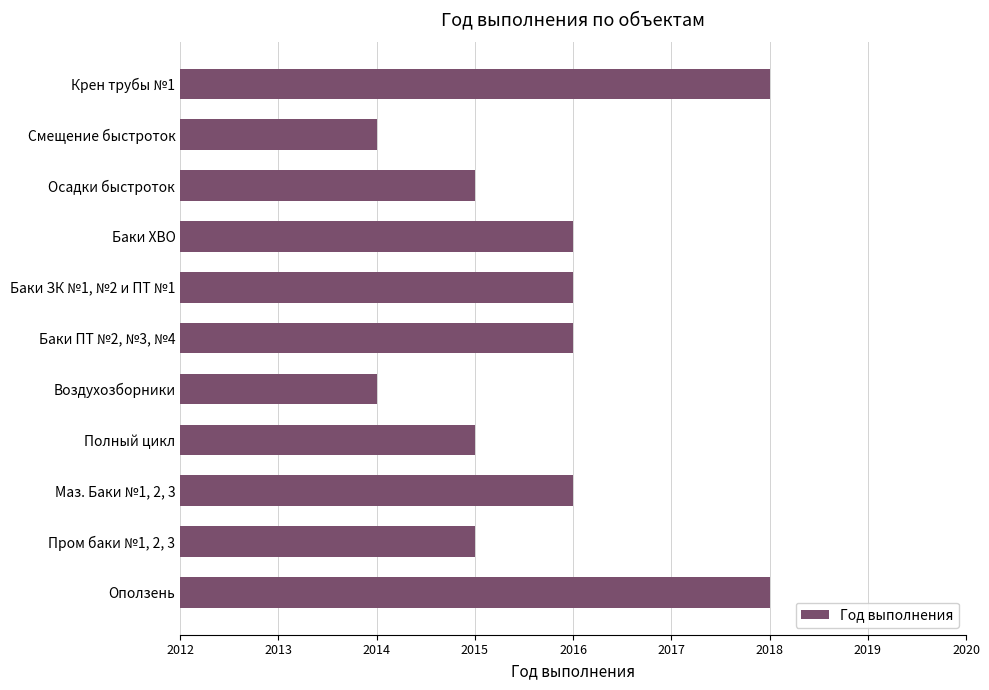

What value does the data have at Оползень?

2018